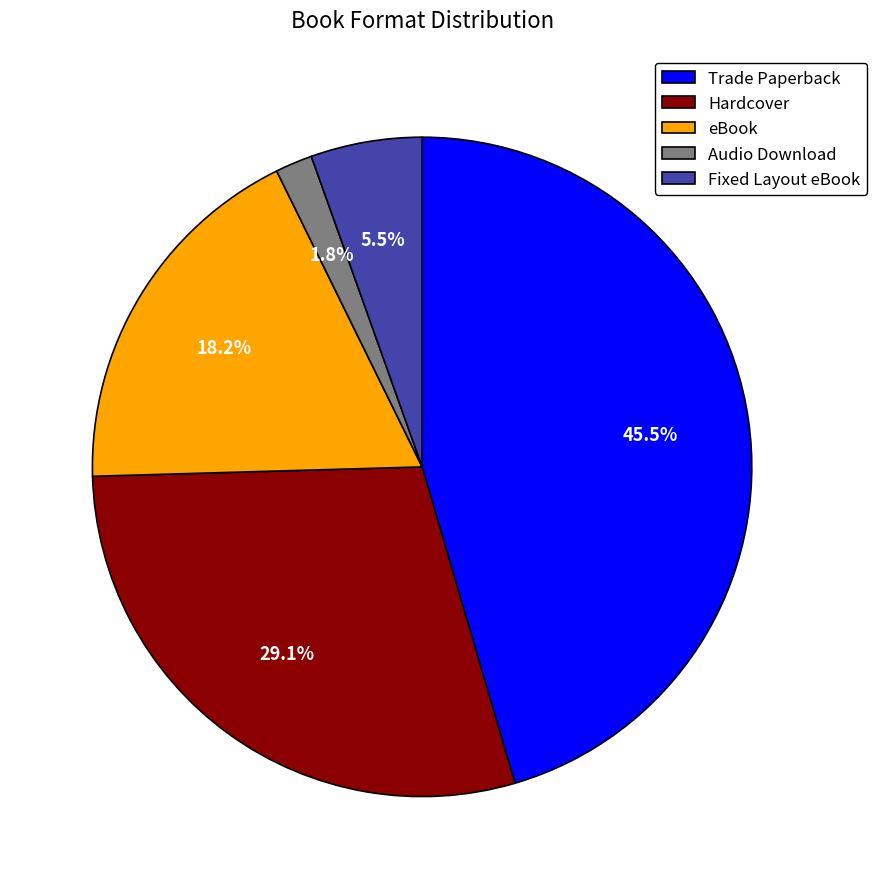

What portion of the pie excludes Hardcover?

70.9%